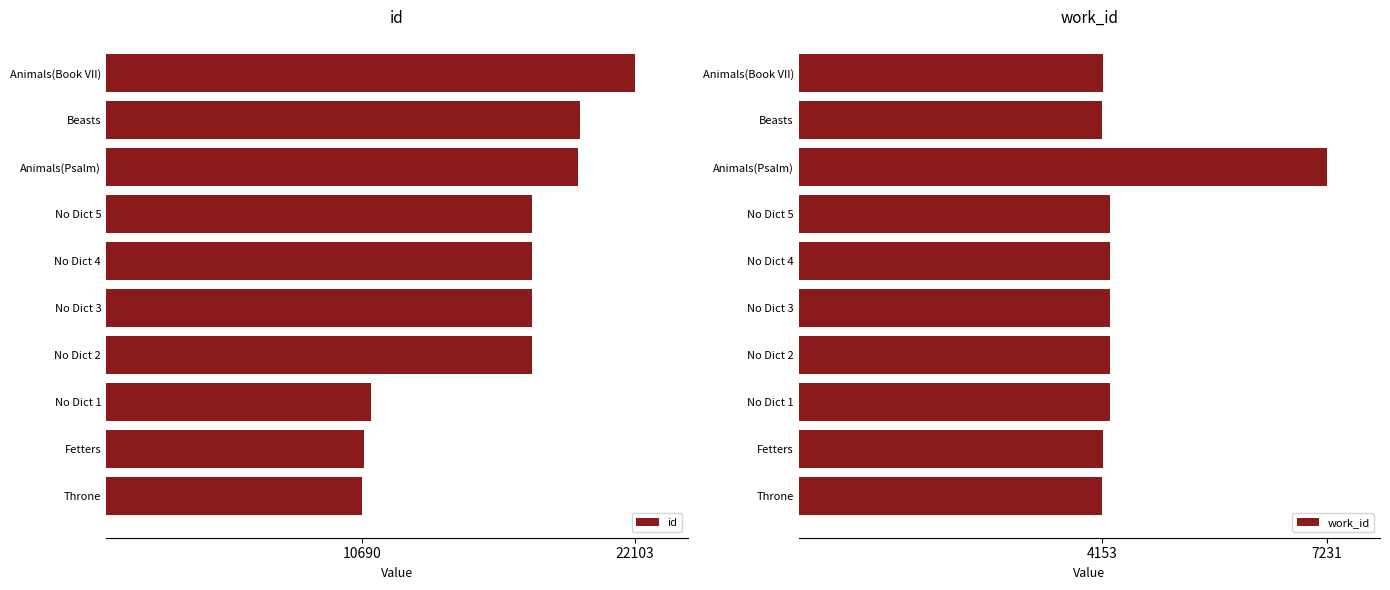

Reading left to right, what are all the values shown in this chart?

id: 10690	10800	11089	17810	17814	17815	17817	19725	19834	22103
work_id: 4153	4167	4255	4257	4257	4257	4257	7231	4153	4167